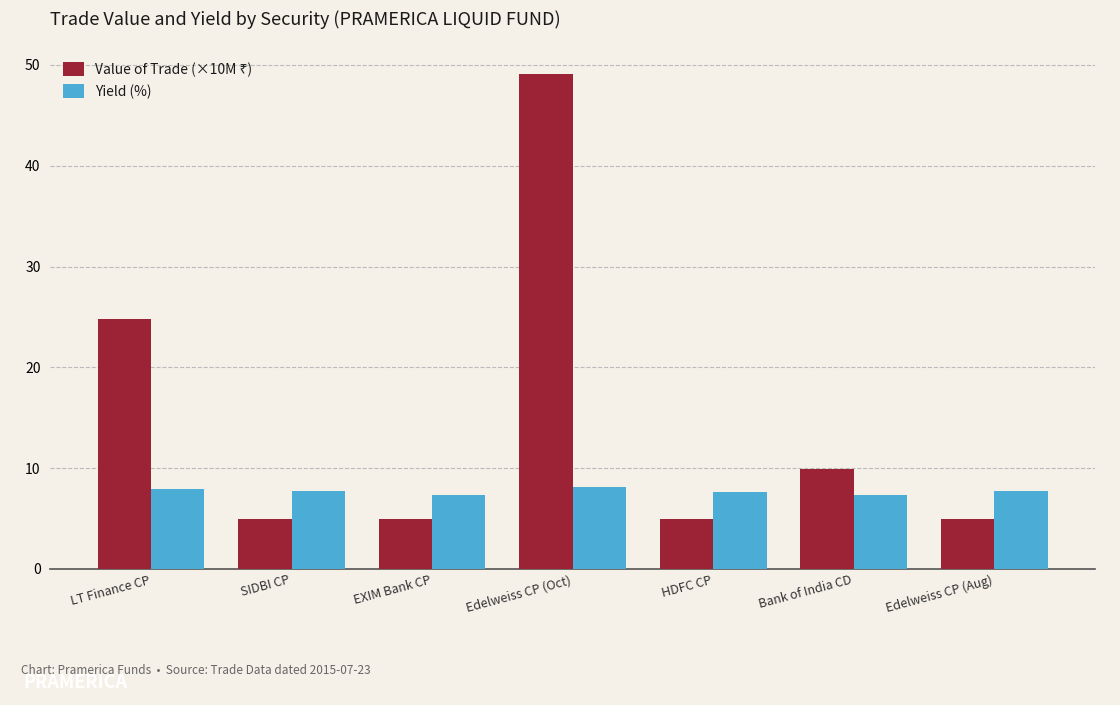

How many series are shown in this chart?

2